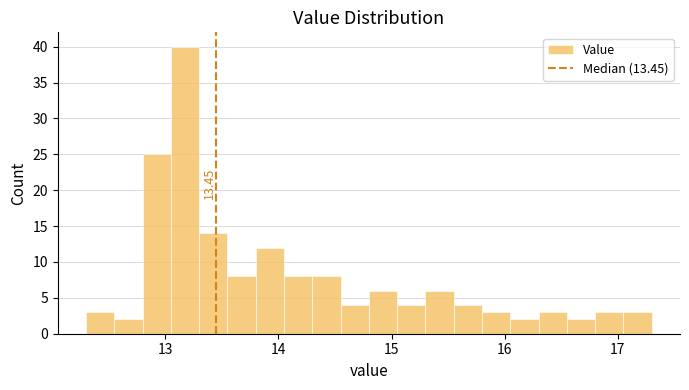

Read against the x-axis, roughly where is the centre of the tallest bar?

13.2